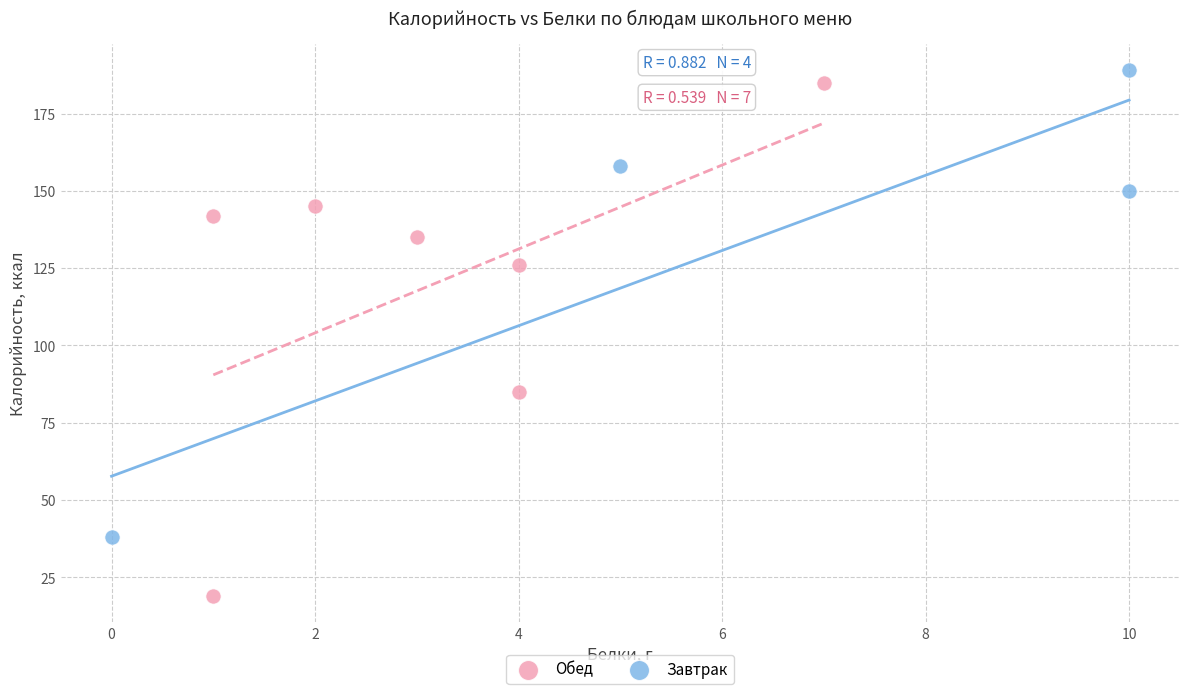

Which series contains the lowest Y value?

Обед